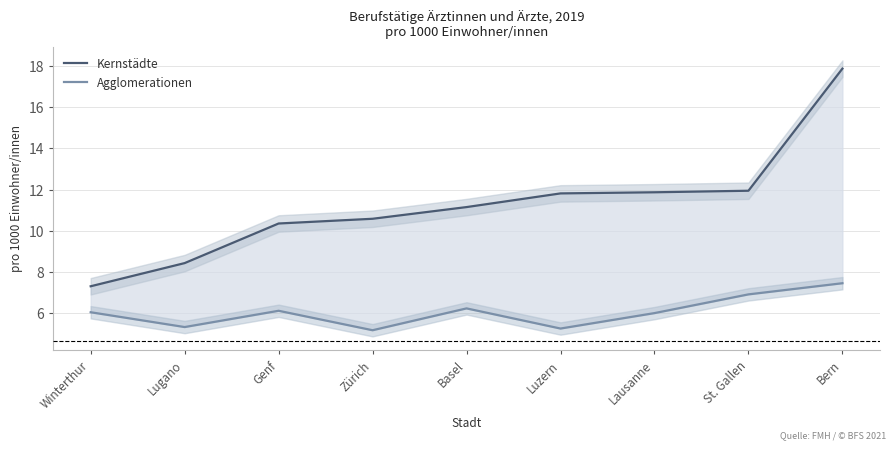

At Genf, list the series in order from largest to smallest.

Kernstädte, Agglomerationen